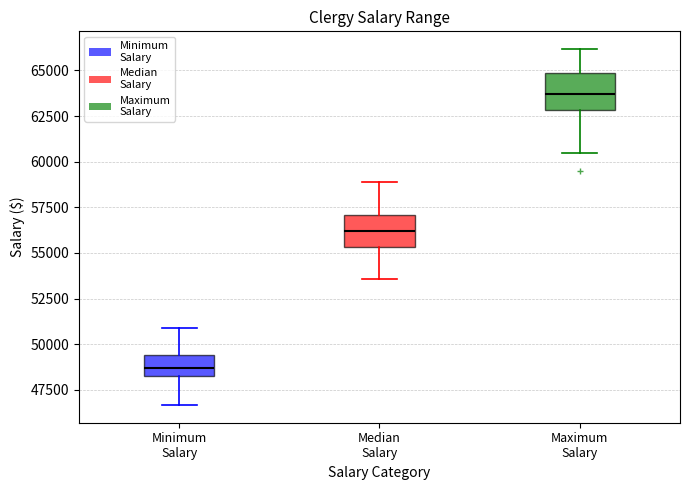

Reading left to right, transcribe this box plot: for each box, give where its median line is, the range the box spans, and where its two whiskers end, as read against the y-axis. The values are not printed on the chart, so give them approximately, as read against the axis.

Minimum Salary: median 48500 (inside the box), box 48500 to 49500, whiskers 46500 to 51000
Median Salary: median 56000, box 55500 to 57000, whiskers 53500 to 59000
Maximum Salary: median 63500, box 63000 to 65000, whiskers 60500 to 66000